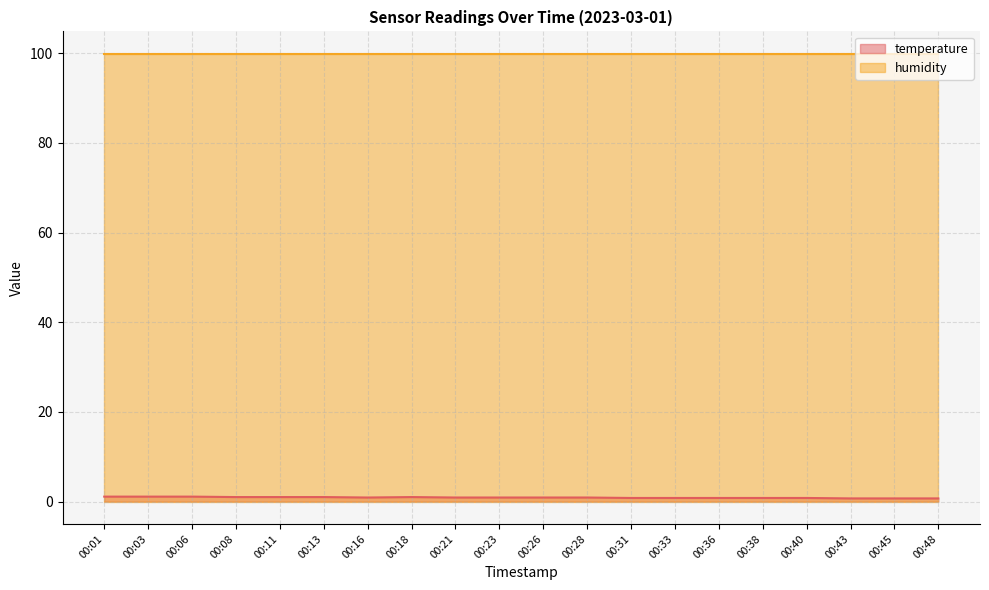

Is it true that the value at 00:13 is 1.6?

False